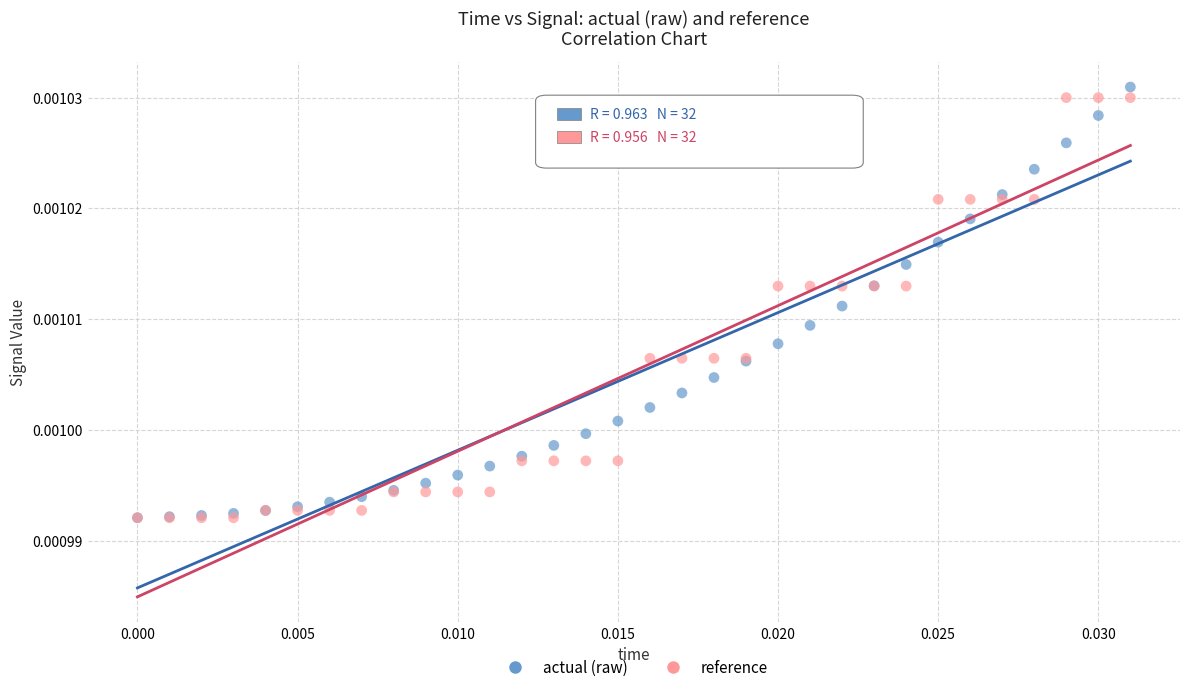

Which series has the widest spread of Y values?

actual (raw)